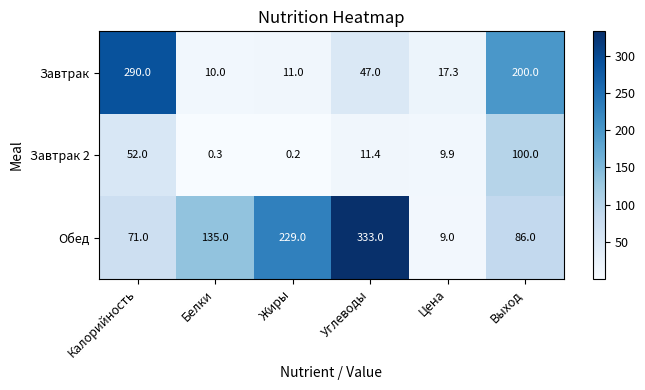

Which series has the largest range (max minus min)?

Обед